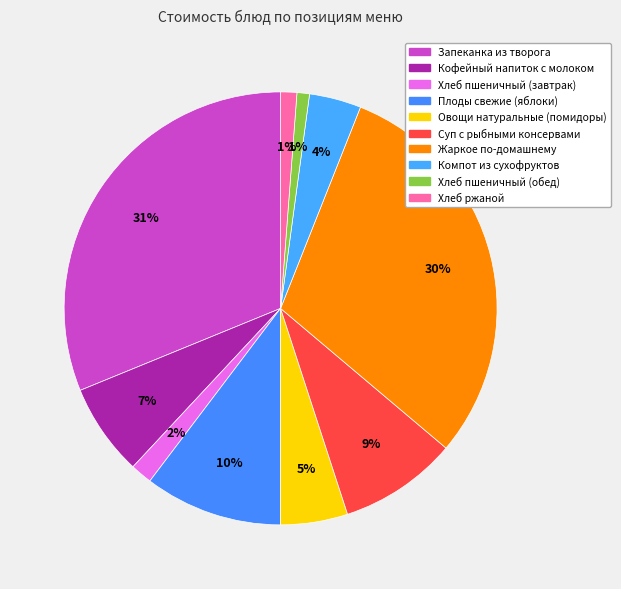

Is it true that Хлеб ржаной is 11% of the pie?

False